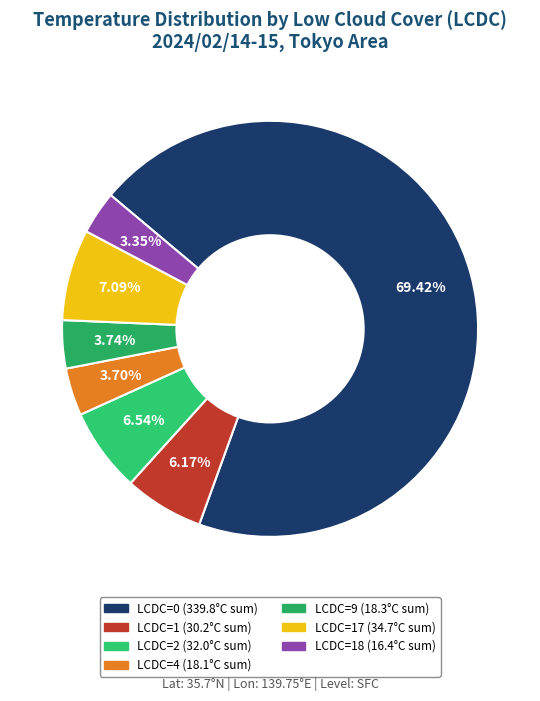

How many segments does this pie chart have?

7